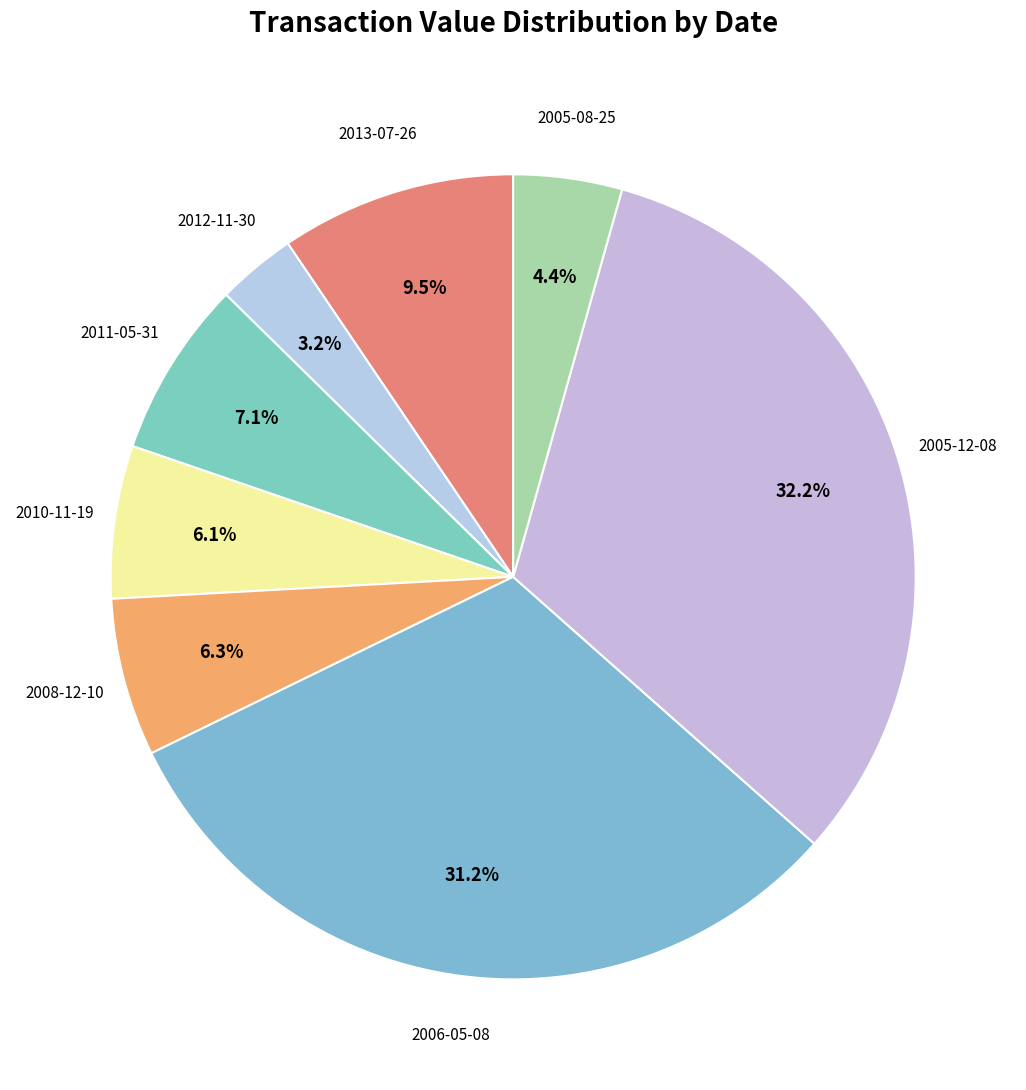

How many slices are in this pie chart?

8